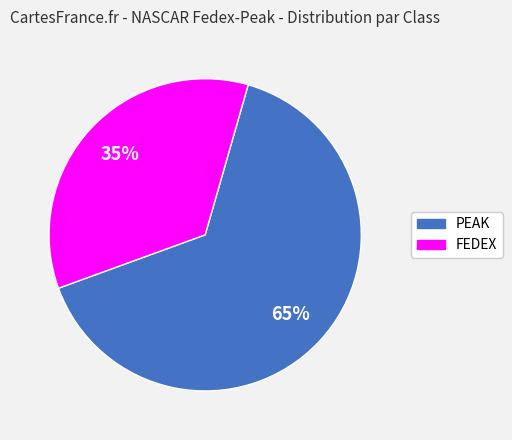

How many slices are in this pie chart?

2